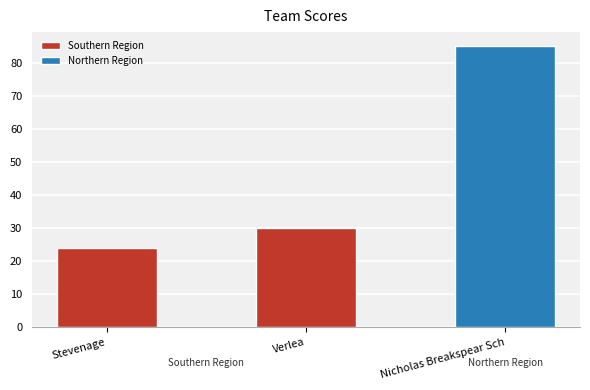

At which label does the data first exceed 30?

Nicholas Breakspear Sch